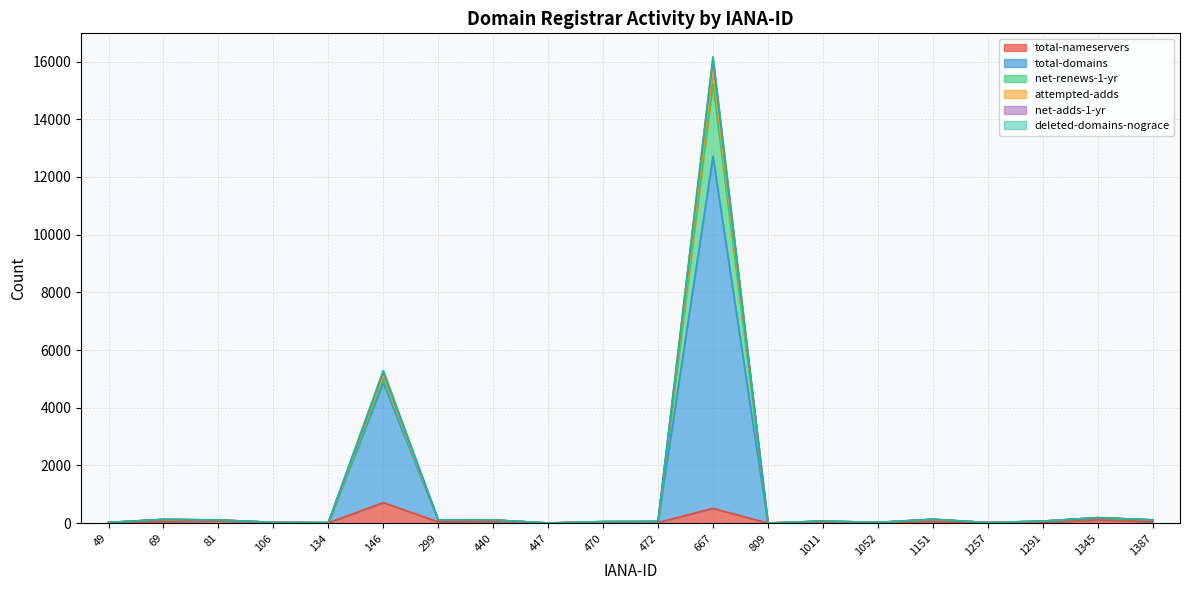

What is the total value across all series at 447?

6